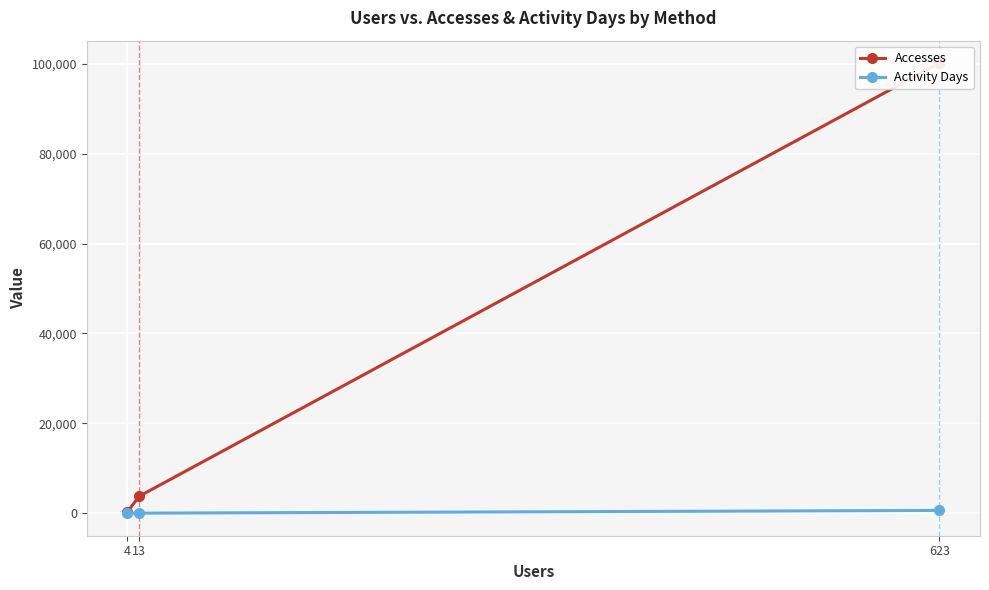

What are all the series names shown in the legend?

Accesses, Activity Days